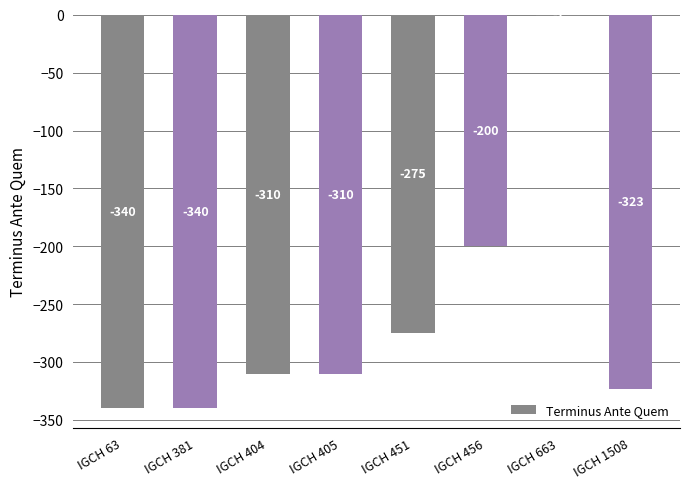

Is it true that the value at IGCH 405 is -428?

False